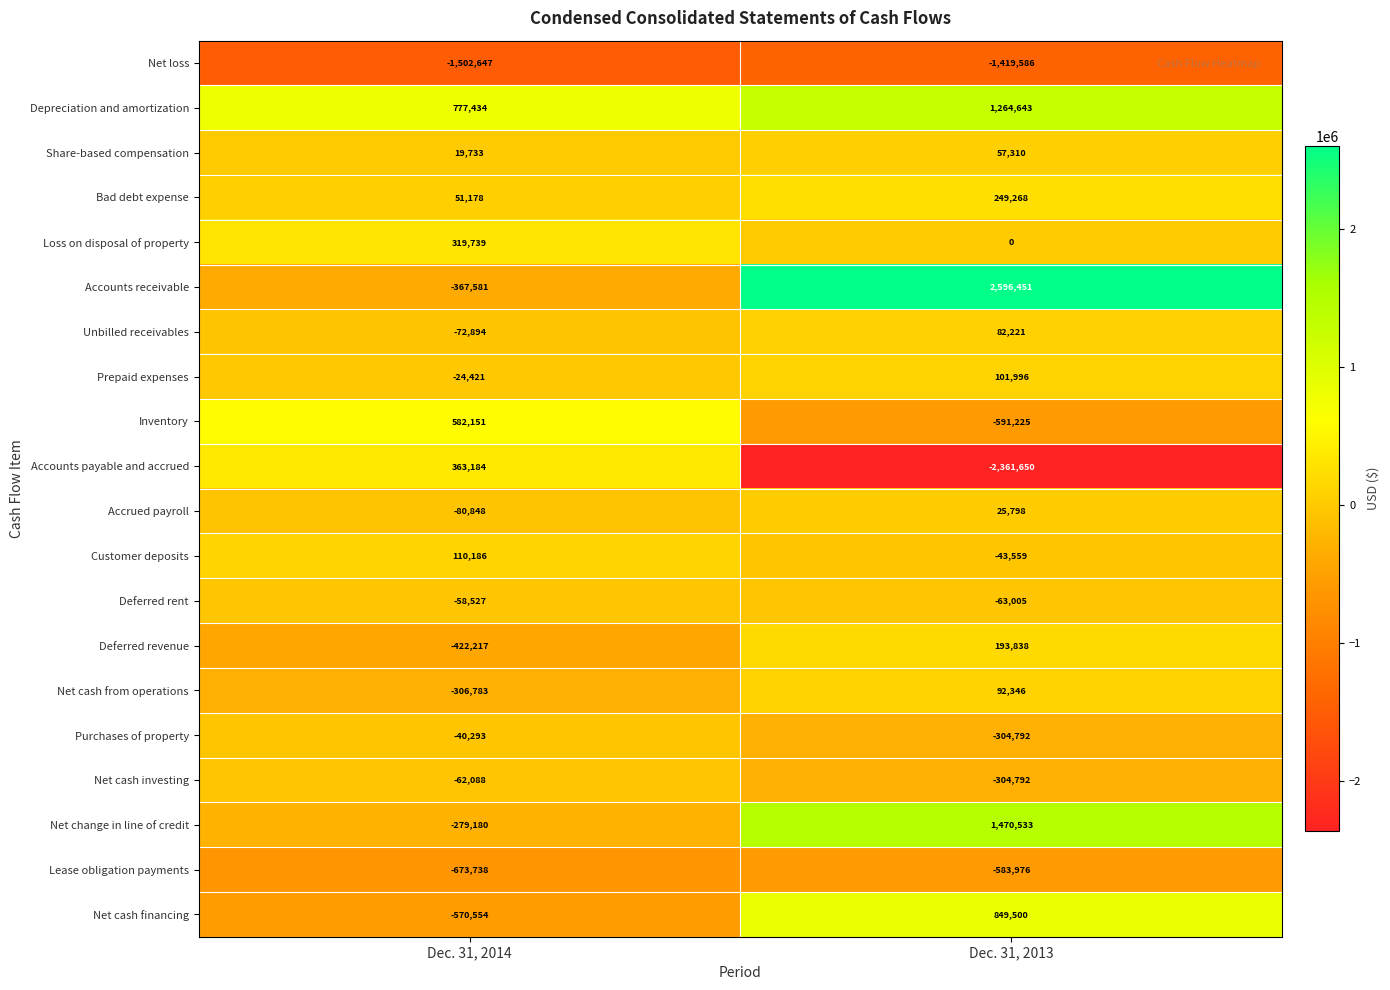

List the series in order of their peak value, highest first.

Accounts receivable, Net change in line of credit, Depreciation and amortization, Net cash financing, Inventory, Accounts payable and accrued, Loss on disposal of property, Bad debt expense, Deferred revenue, Customer deposits, Prepaid expenses, Net cash from operations, Unbilled receivables, Share-based compensation, Accrued payroll, Purchases of property, Deferred rent, Net cash investing, Lease obligation payments, Net loss